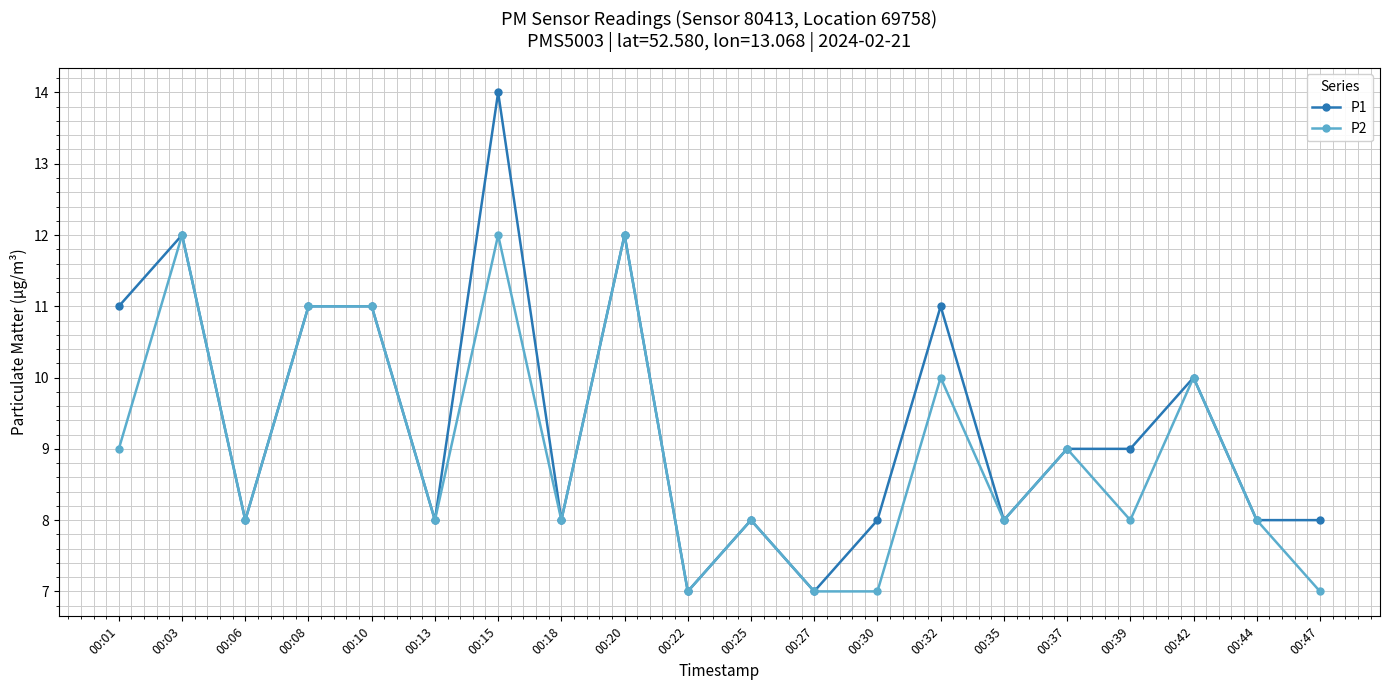

True or false: P2 has a value of 11 at 00:08.

True